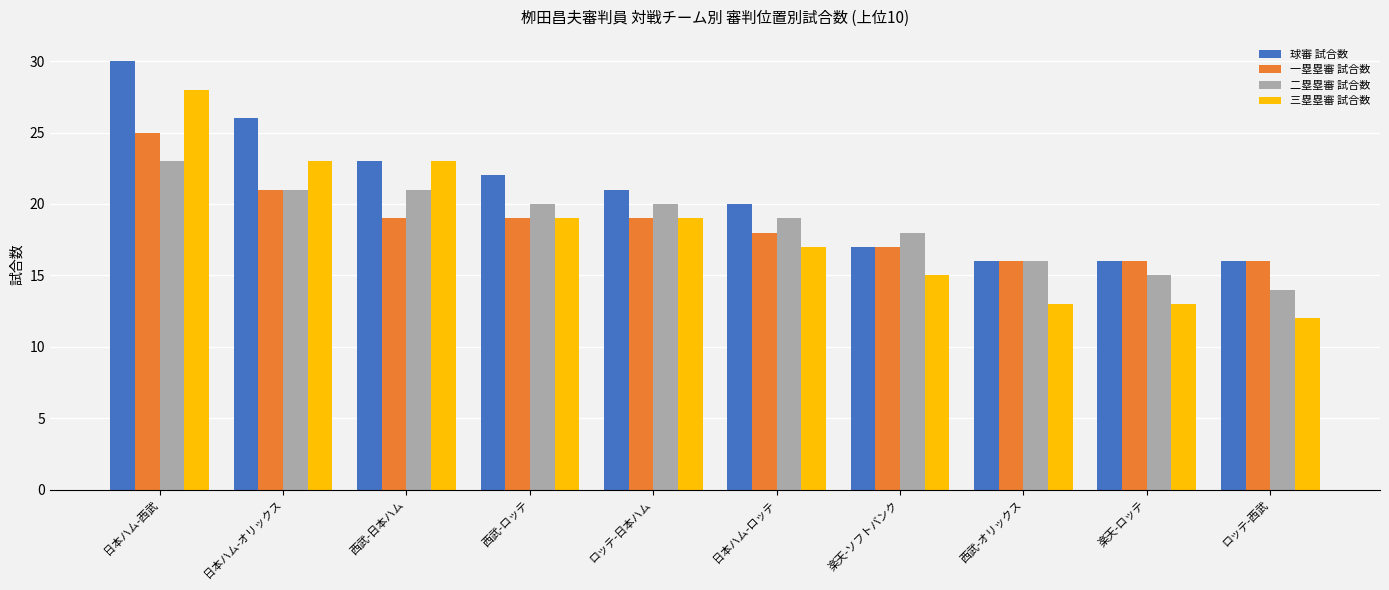

The value of 二塁塁審 試合数 at 日本ハム-オリックス is 6. True or false?

False